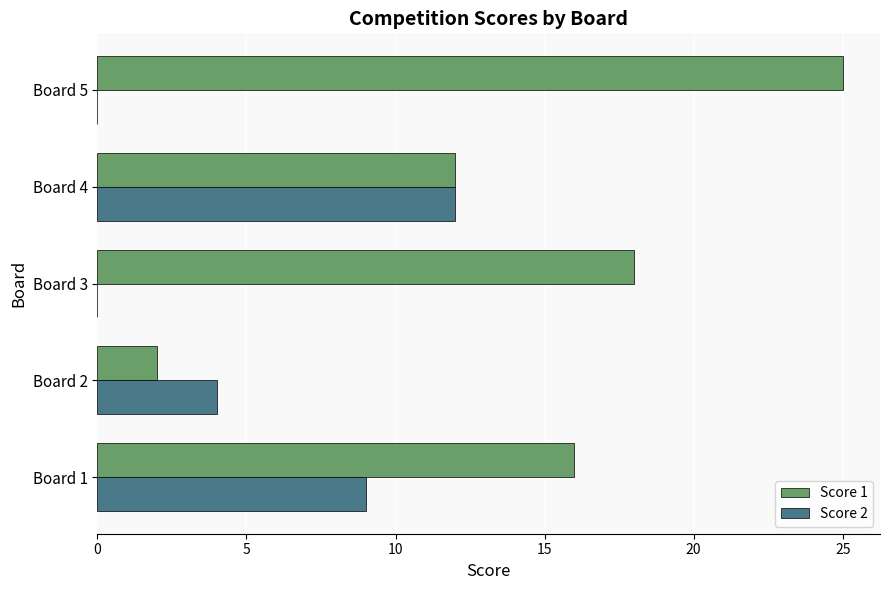

What is the sum of the Score 1 values at Board 3 and Board 1?

34